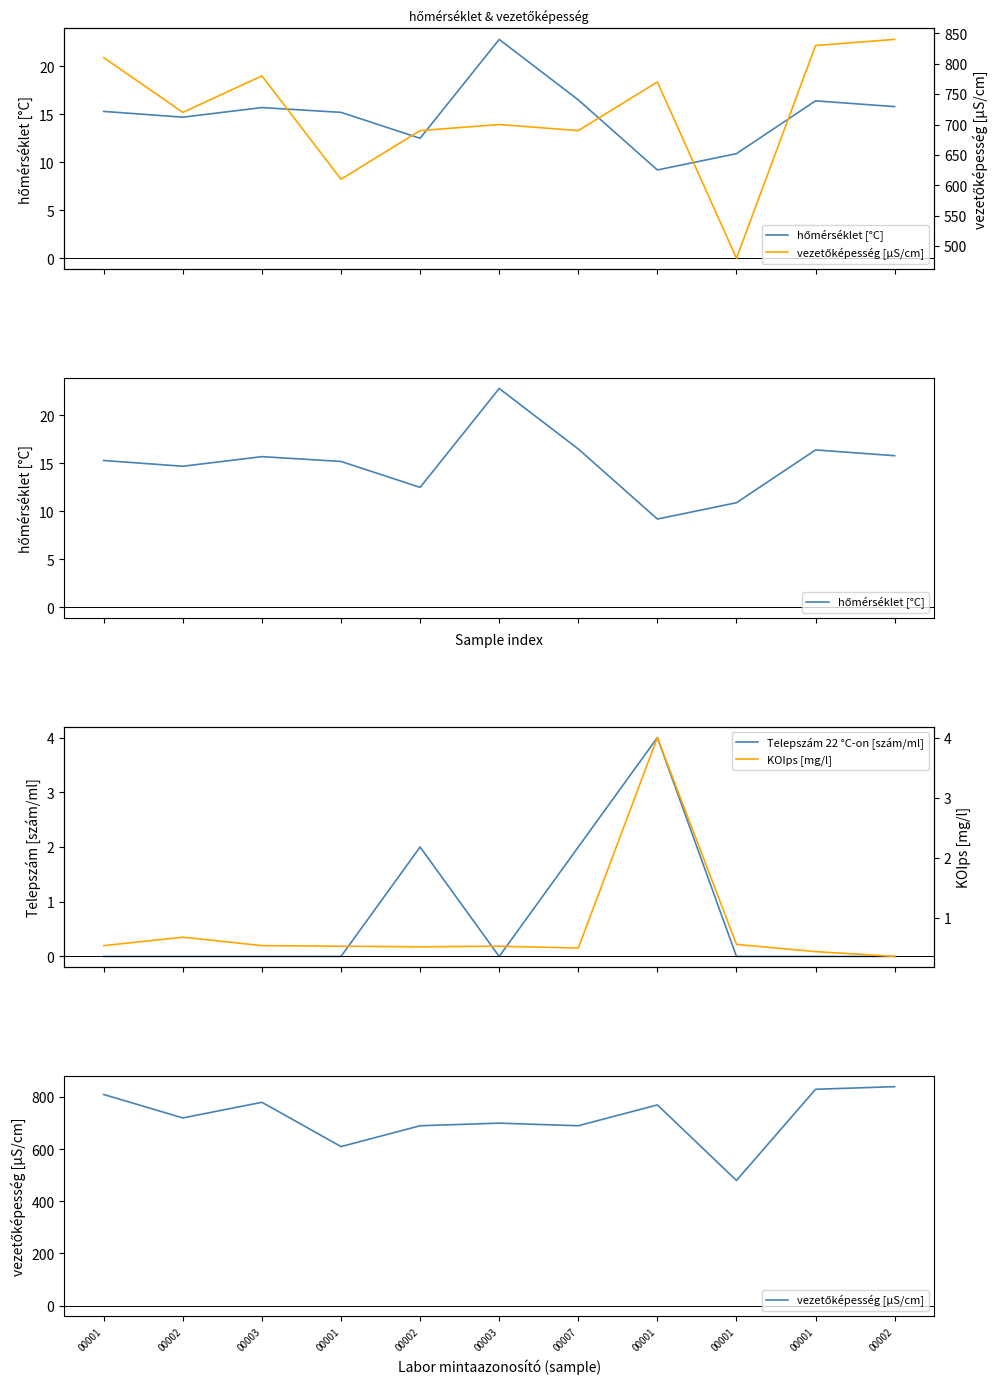

Between 00002 and 00003, which series saw the biggest shift?

vezetőképesség [µS/cm]